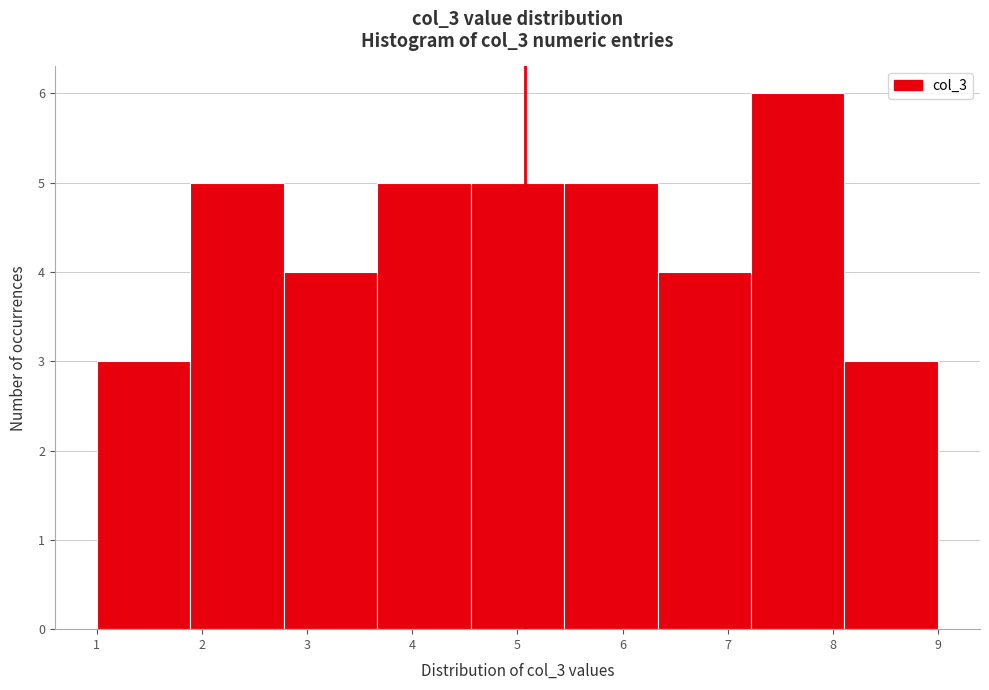

Reading left to right, transcribe this chart: for each bar, give the range it covers on the x-axis and its height. Neither the bar edges nor the heights are printed on the chart, so give them approximately, as read against the axes.

1.0 to 1.9: 3
1.9 to 2.8: 5
2.8 to 3.7: 4
3.7 to 4.6: 5
4.6 to 5.4: 5
5.4 to 6.3: 5
6.3 to 7.2: 4
7.2 to 8.1: 6
8.1 to 9.0: 3